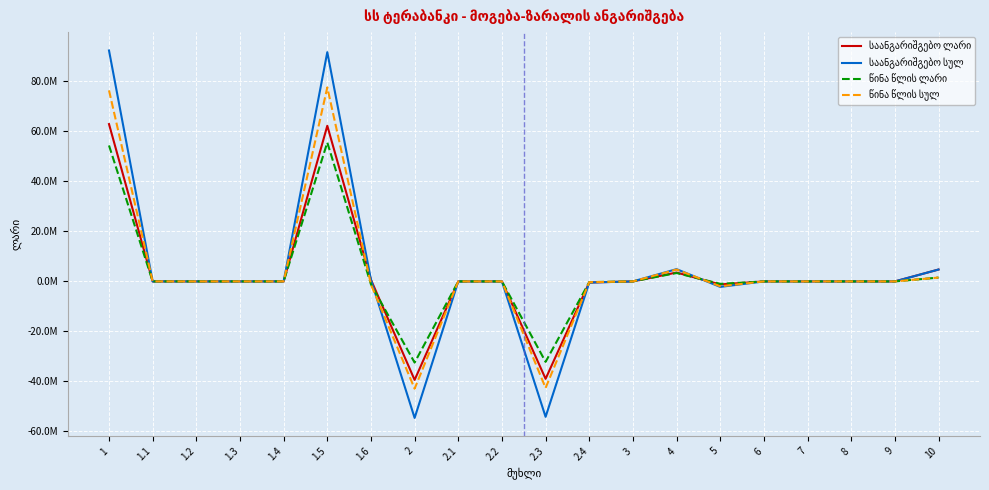

Where is the first local maximum for საანგარიშგებო სულ?

1.5